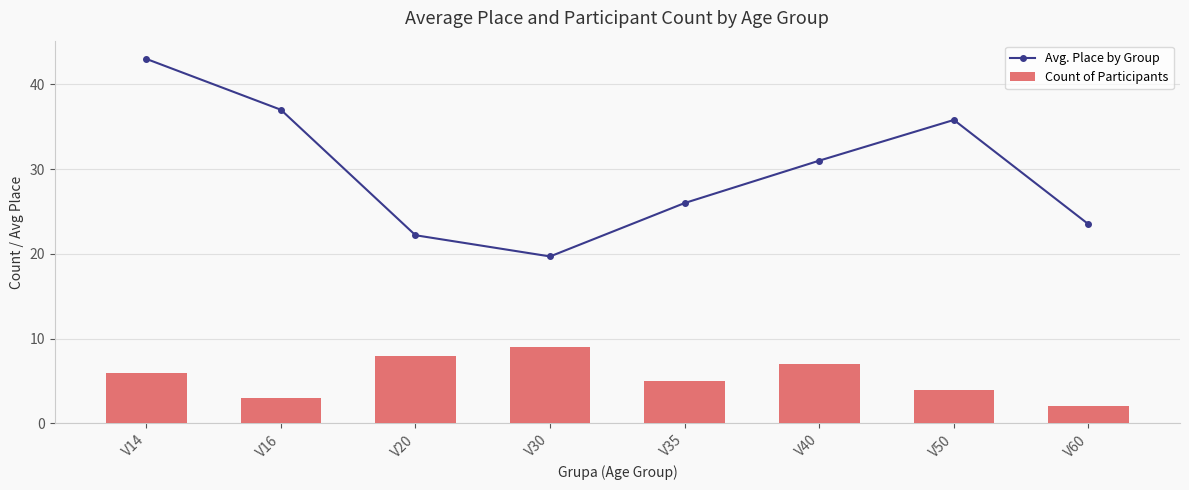

Is it true that Count of Participants equals 15.9 at V30?

False